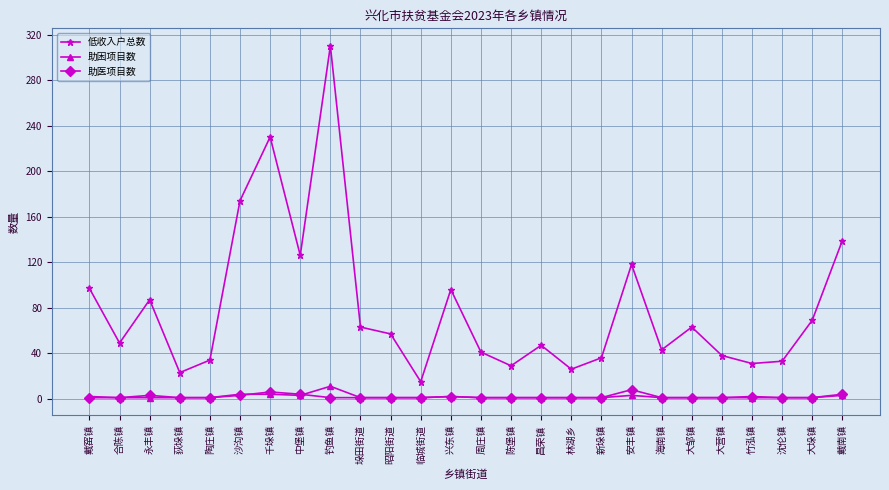

The 低收入户总数 series shows 126 at 中堡镇. True or false?

True